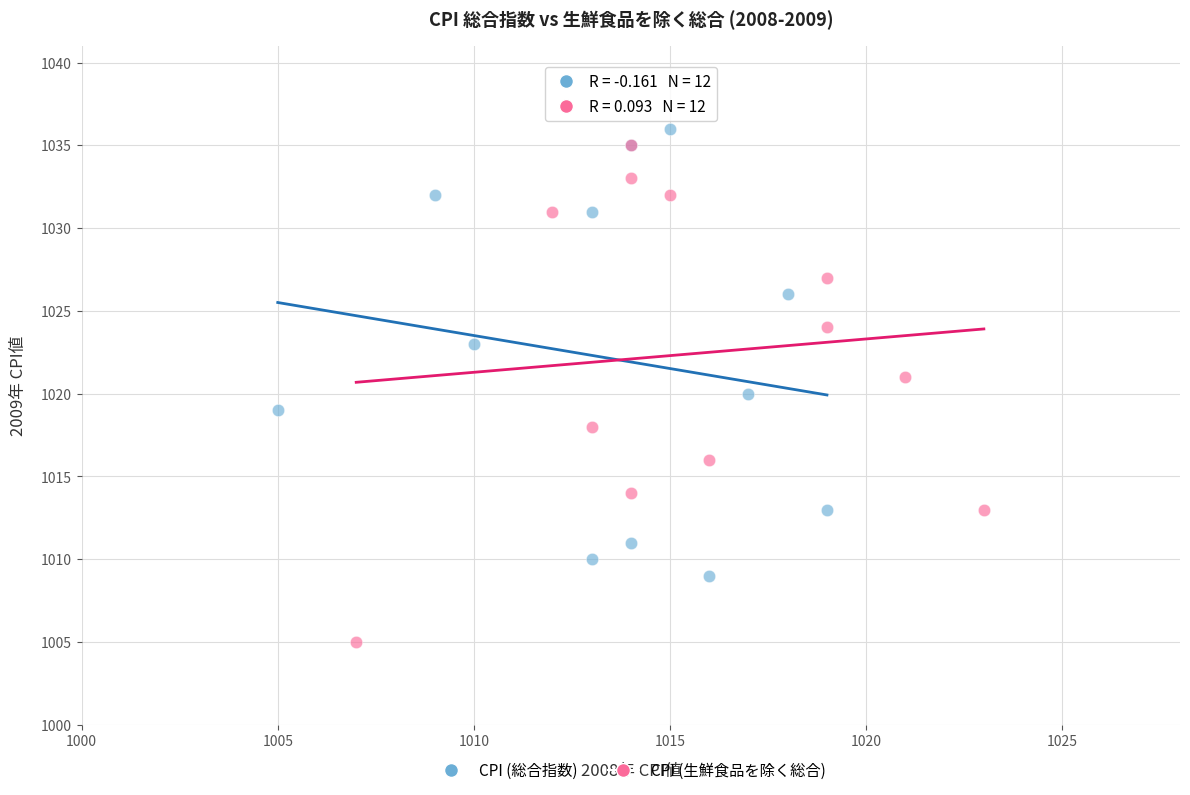

Which series has the widest spread of Y values?

CPI (生鮮食品を除く総合)